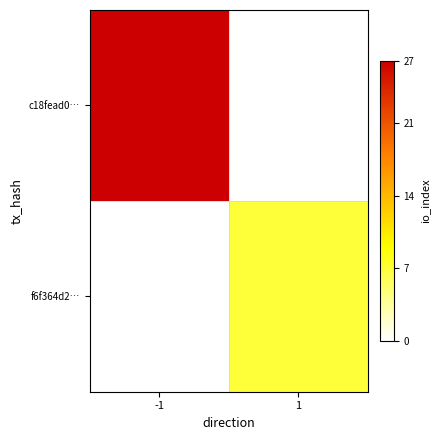

Rank the series by their average value, from highest to lowest.

c18fead0…, f6f364d2…